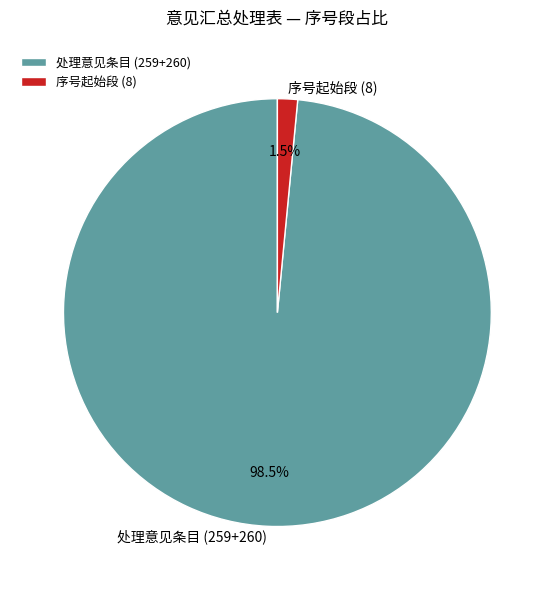

Does any single category account for the majority?

Yes